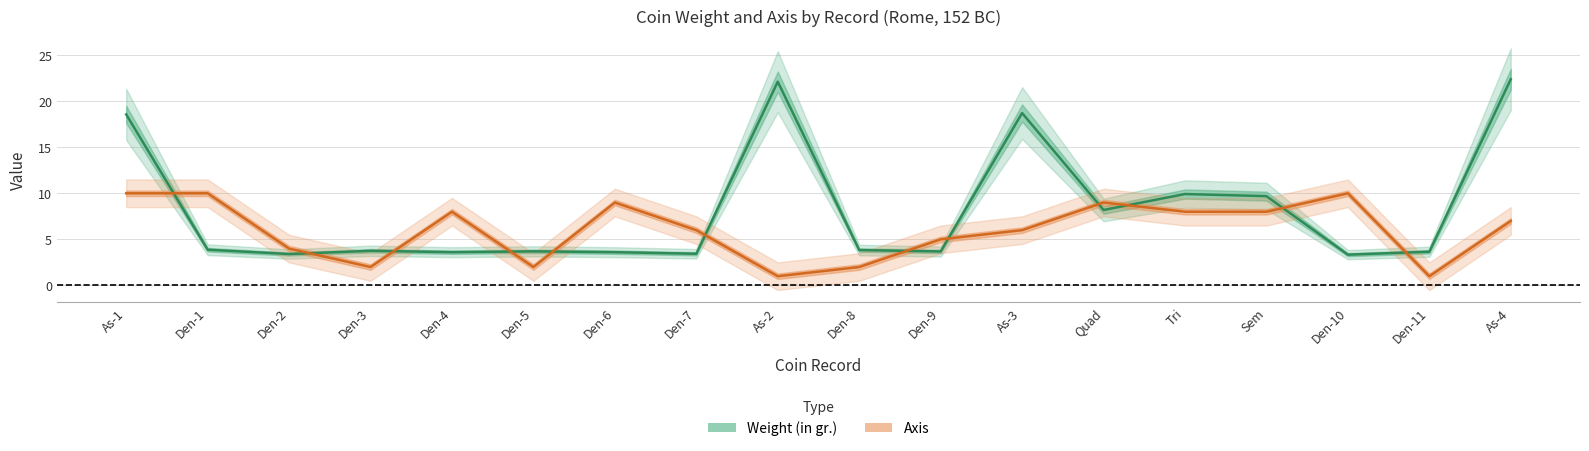

At how many categories does at least one series exceed 1?

18